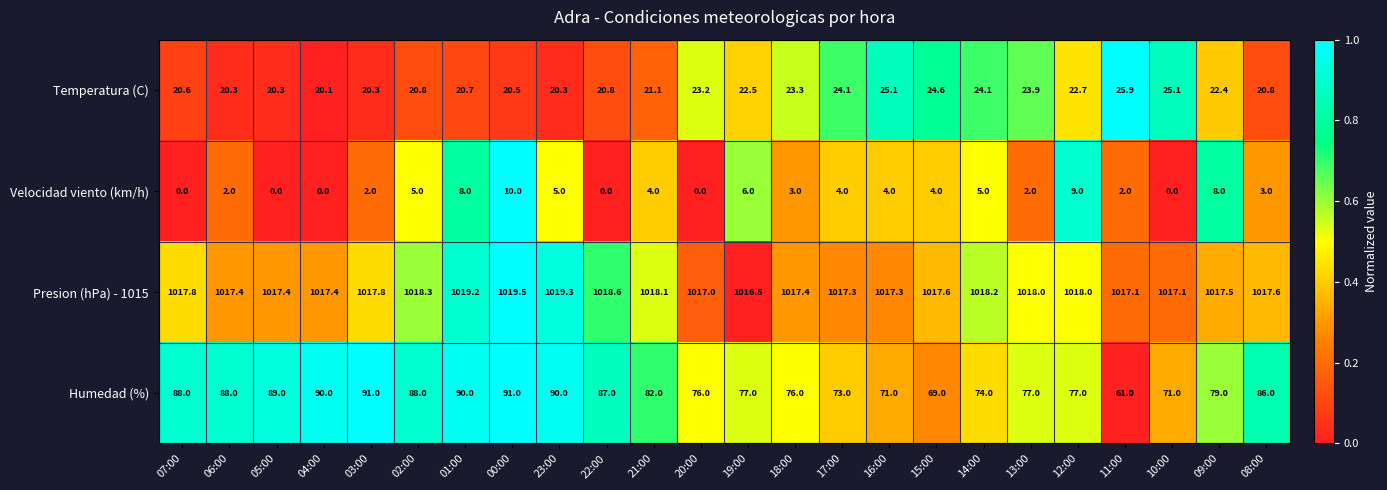

Which series has the largest total across all categories?

Presion (hPa) - 1015